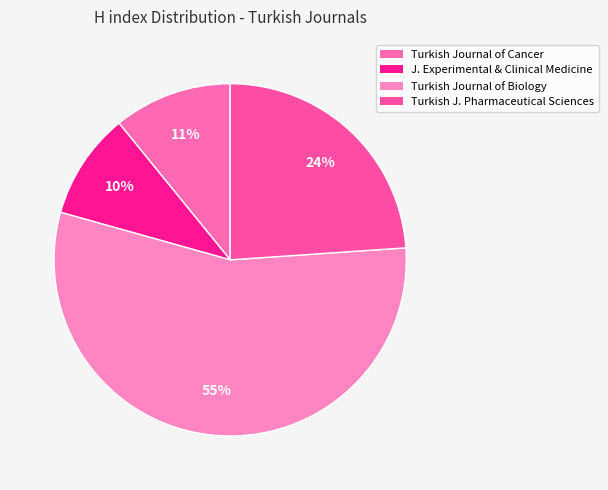

Which slice is the smallest?

Journal of Experimental and Clinical Medicine